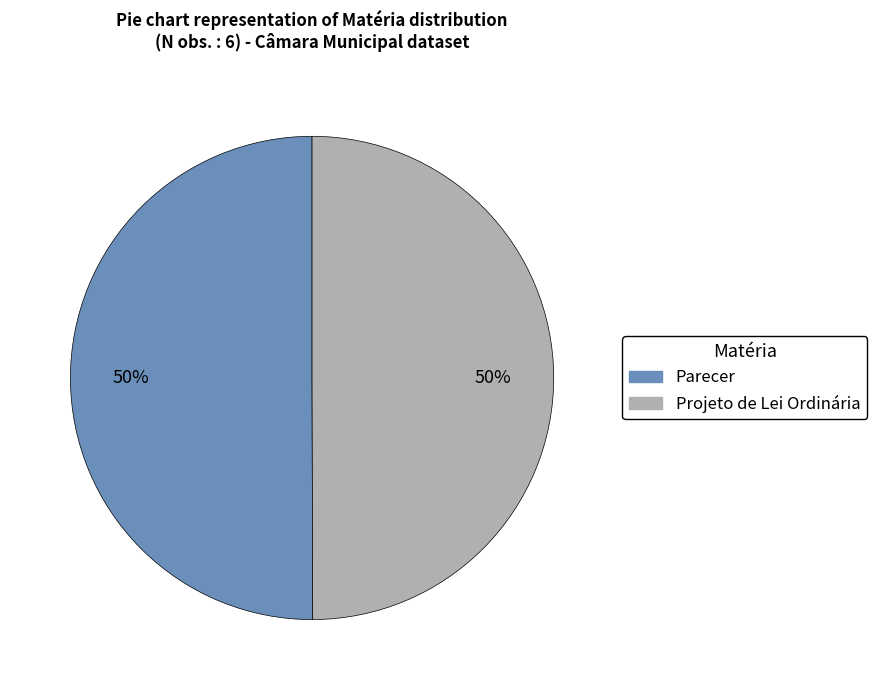

How many slices are in this pie chart?

2